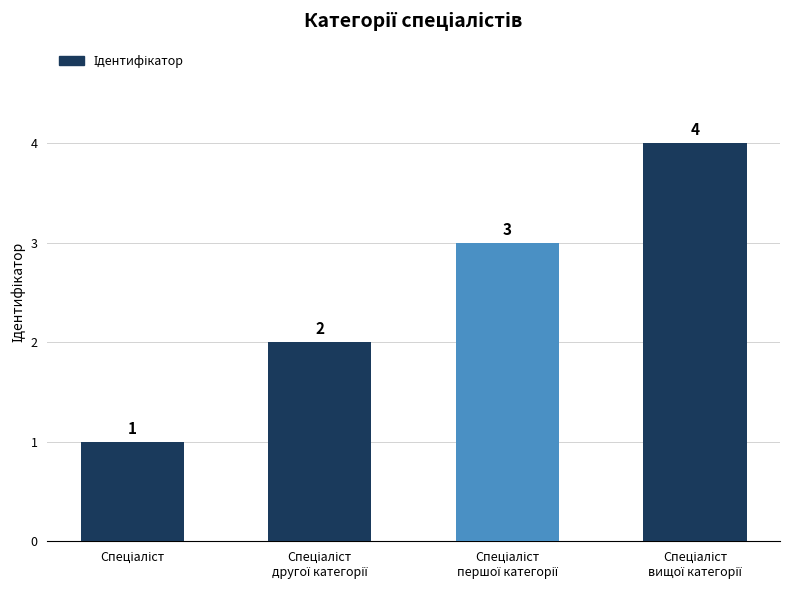

Count the values in the range 2 to 4.

3